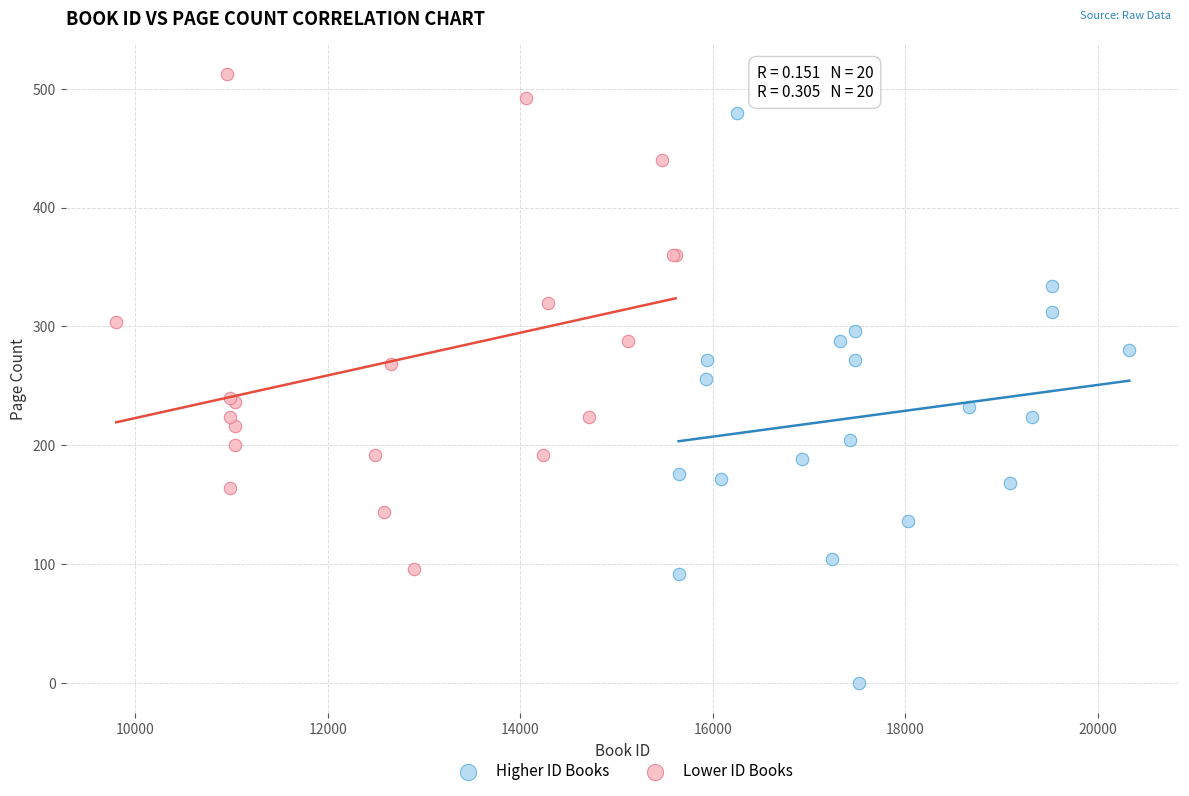

Which series reaches the minimum Y coordinate?

Higher ID Books